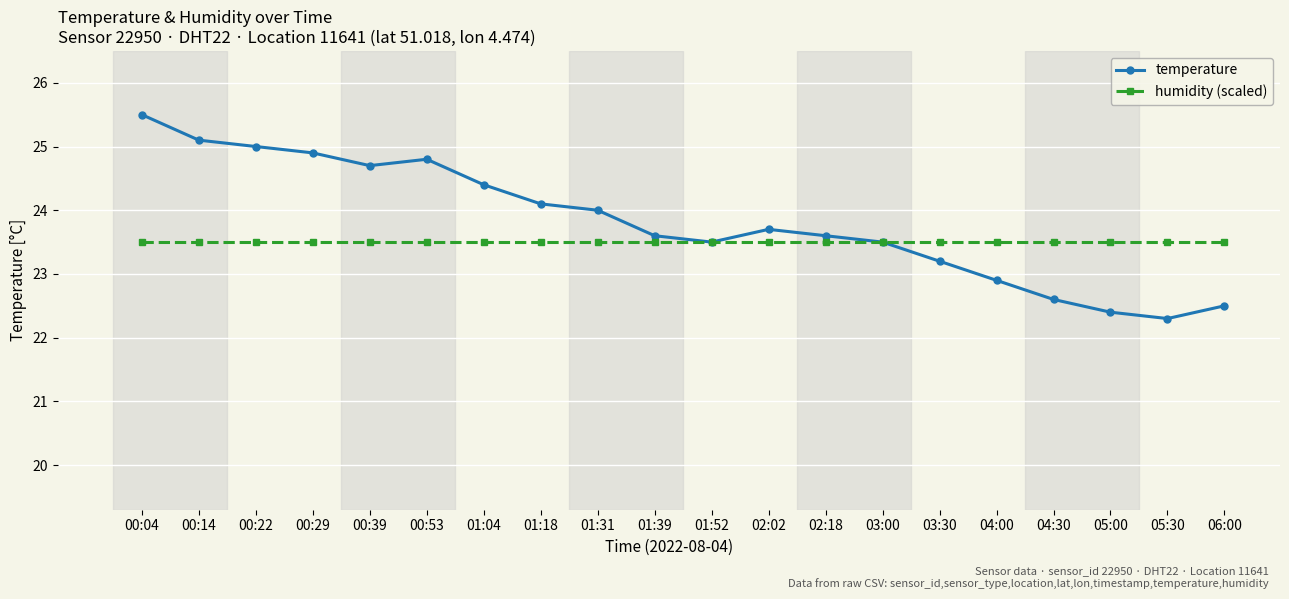

What is the label of the 11th point from the left?

01:52